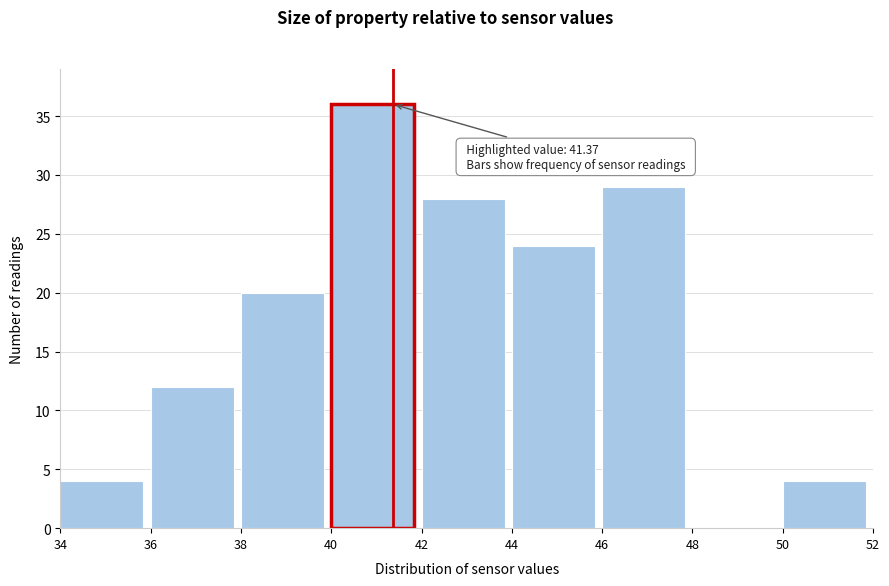

Over which range of the x-axis is the bar tallest?

40 to 42